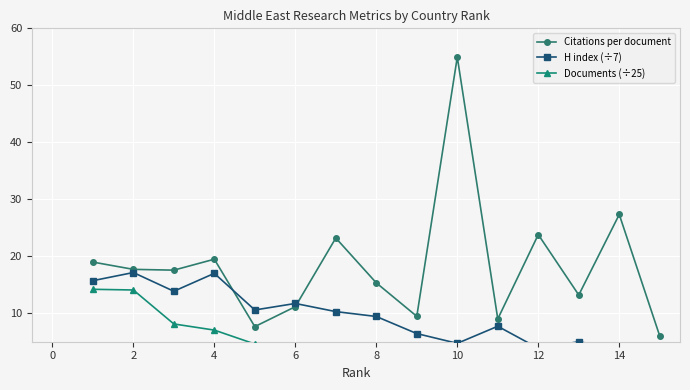

True or false: Citations per document has more than 1 interior local peaks.

True